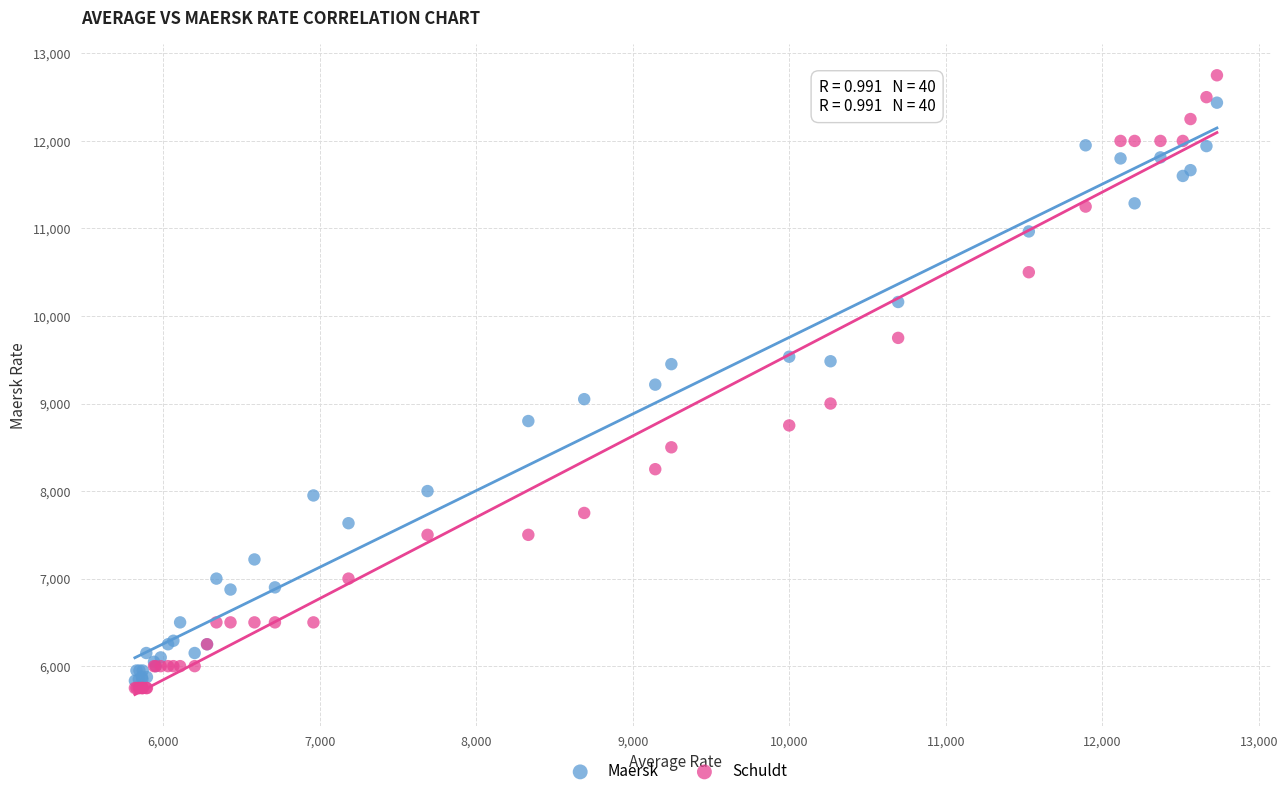

What are all the series names shown in the legend?

Maersk, Schuldt